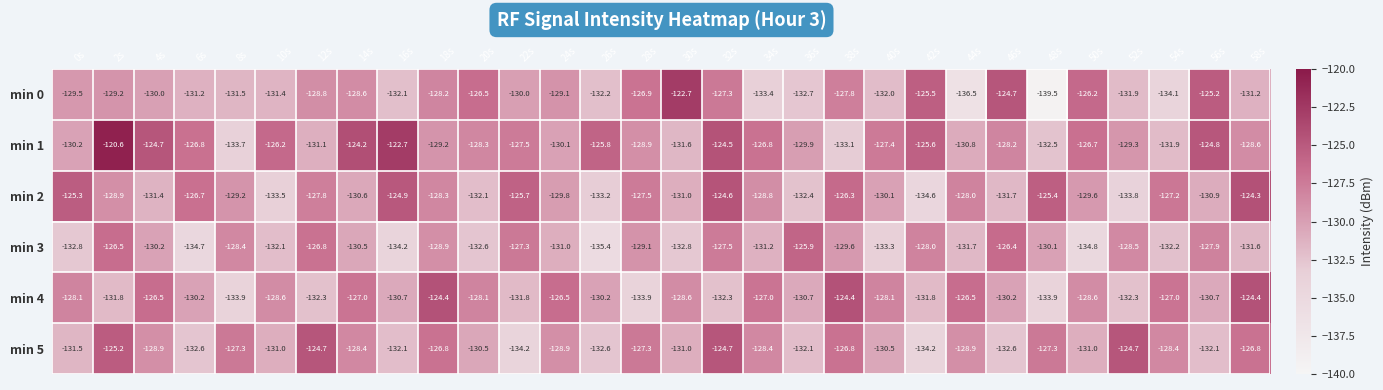

What is the difference between the highest and lowest values at 40s?

5.9